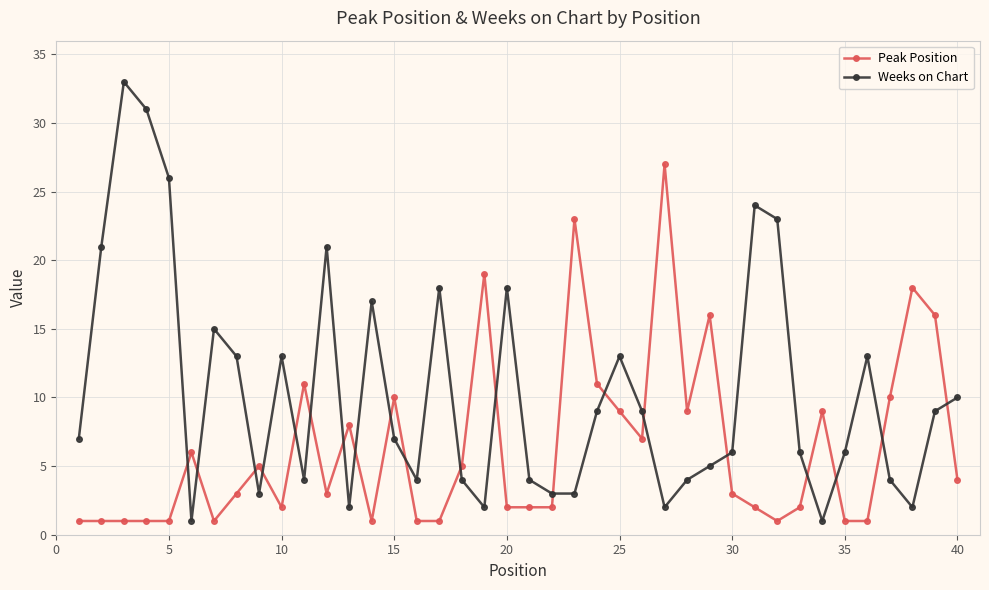

How many lines are shown in the chart?

2